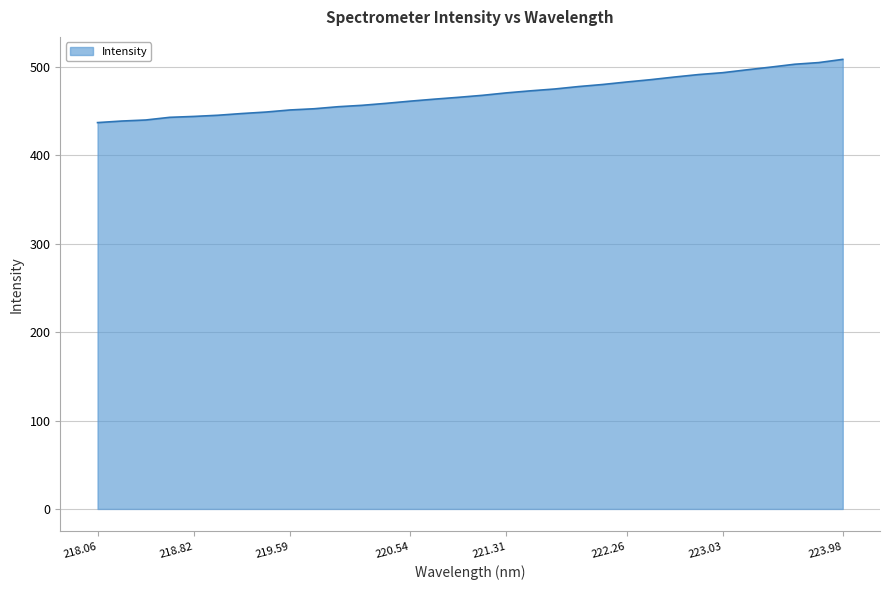

What is the maximum value shown in the chart?

508.4